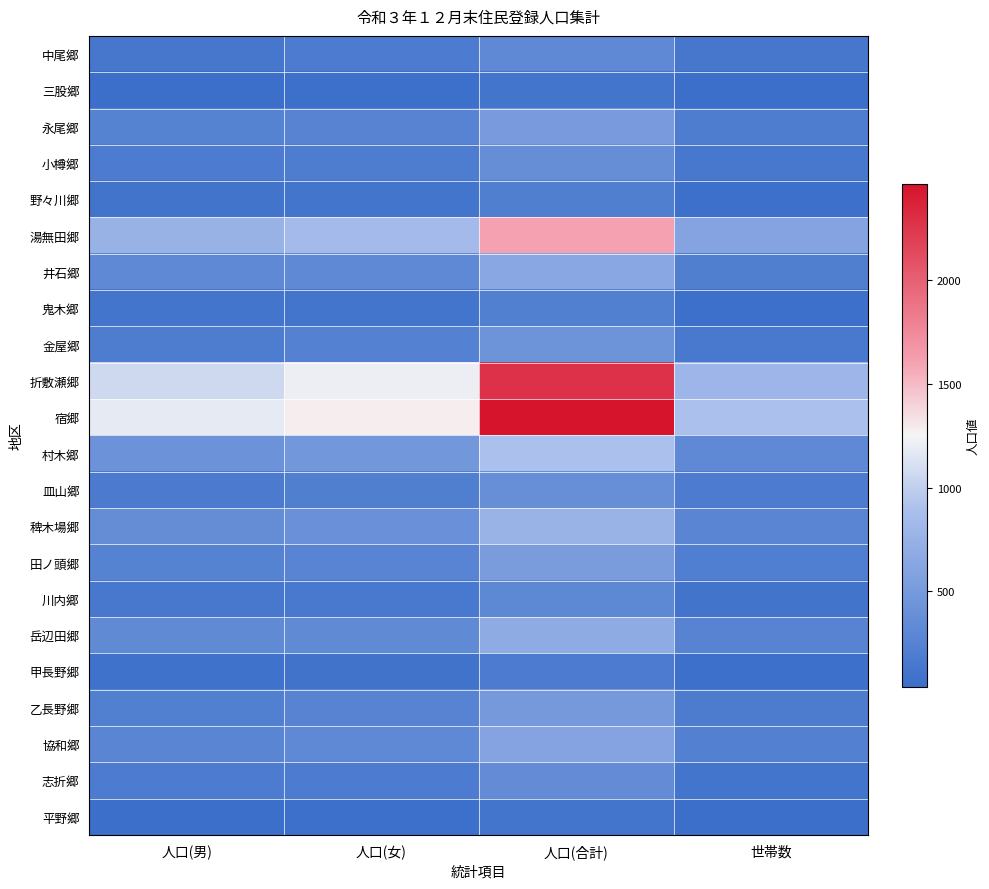

Reading right to left, transcribe all the data shown in this chart.

中尾郷: 世帯数=139	人口(合計)=316	人口(女)=175	人口(男)=141
三股郷: 世帯数=46	人口(合計)=114	人口(女)=62	人口(男)=52
永尾郷: 世帯数=195	人口(合計)=523	人口(女)=267	人口(男)=256
小樽郷: 世帯数=147	人口(合計)=373	人口(女)=197	人口(男)=176
野々川郷: 世帯数=68	人口(合計)=213	人口(女)=110	人口(男)=103
湯無田郷: 世帯数=600	人口(合計)=1602	人口(女)=843	人口(男)=759
井石郷: 世帯数=214	人口(合計)=643	人口(女)=325	人口(男)=318
鬼木郷: 世帯数=65	人口(合計)=222	人口(女)=110	人口(男)=112
金屋郷: 世帯数=160	人口(合計)=437	人口(女)=242	人口(男)=195
折敷瀬郷: 世帯数=793	人口(合計)=2275	人口(女)=1206	人口(男)=1069
宿郷: 世帯数=895	人口(合計)=2462	人口(女)=1285	人口(男)=1177
村木郷: 世帯数=316	人口(合計)=896	人口(女)=470	人口(男)=426
皿山郷: 世帯数=178	人口(合計)=386	人口(女)=213	人口(男)=173
稗木場郷: 世帯数=284	人口(合計)=760	人口(女)=392	人口(男)=368
田ノ頭郷: 世帯数=203	人口(合計)=526	人口(女)=272	人口(男)=254
川内郷: 世帯数=100	人口(合計)=308	人口(女)=160	人口(男)=148
岳辺田郷: 世帯数=259	人口(合計)=675	人口(女)=339	人口(男)=336
甲長野郷: 世帯数=69	人口(合計)=182	人口(女)=94	人口(男)=88
乙長野郷: 世帯数=183	人口(合計)=489	人口(女)=264	人口(男)=225
協和郷: 世帯数=238	人口(合計)=606	人口(女)=320	人口(男)=286
志折郷: 世帯数=113	人口(合計)=358	人口(女)=182	人口(男)=176
平野郷: 世帯数=41	人口(合計)=116	人口(女)=66	人口(男)=50